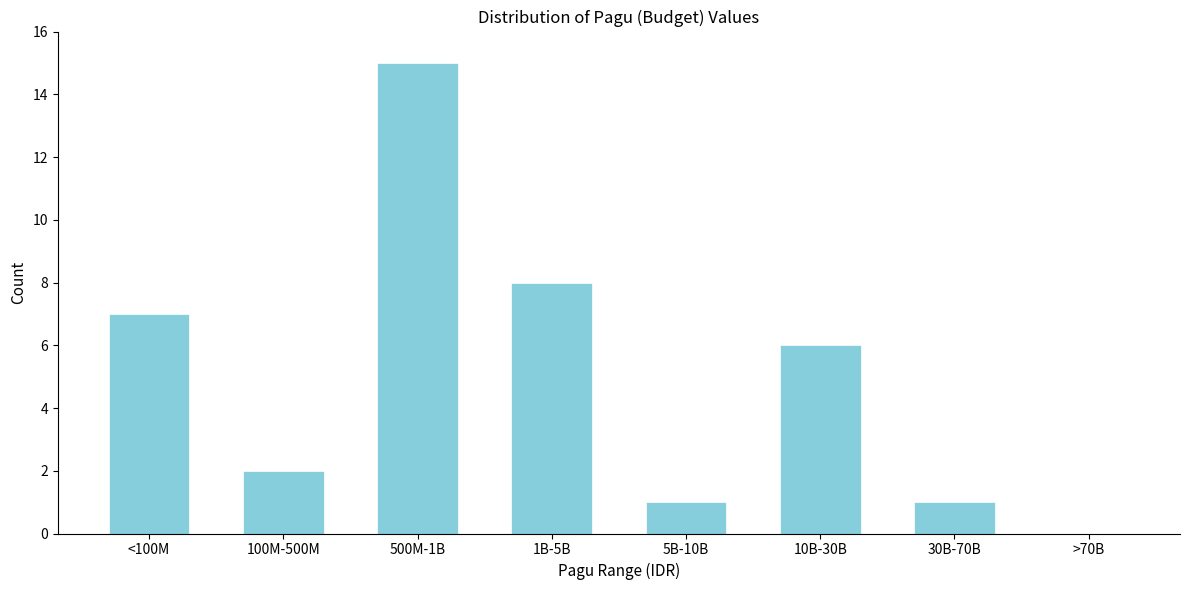

Reading left to right, transcribe all the data shown in this chart.

<100M=7	100M-500M=2	500M-1B=15	1B-5B=8	5B-10B=1	10B-30B=6	30B-70B=1	>70B=0